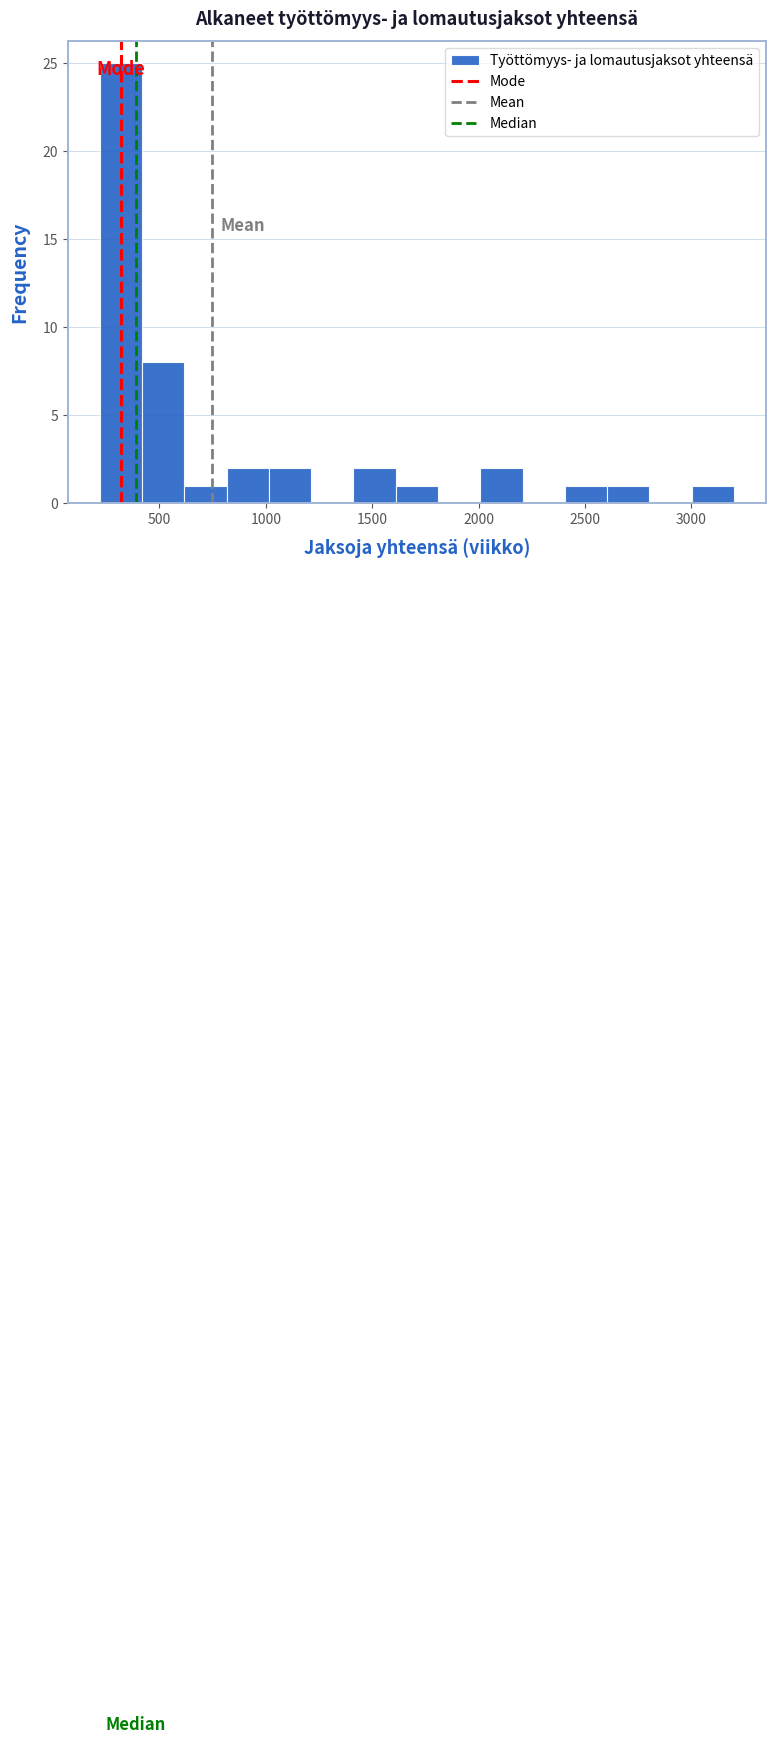

Read against the x-axis, roughly where is the centre of the tallest bar?

300